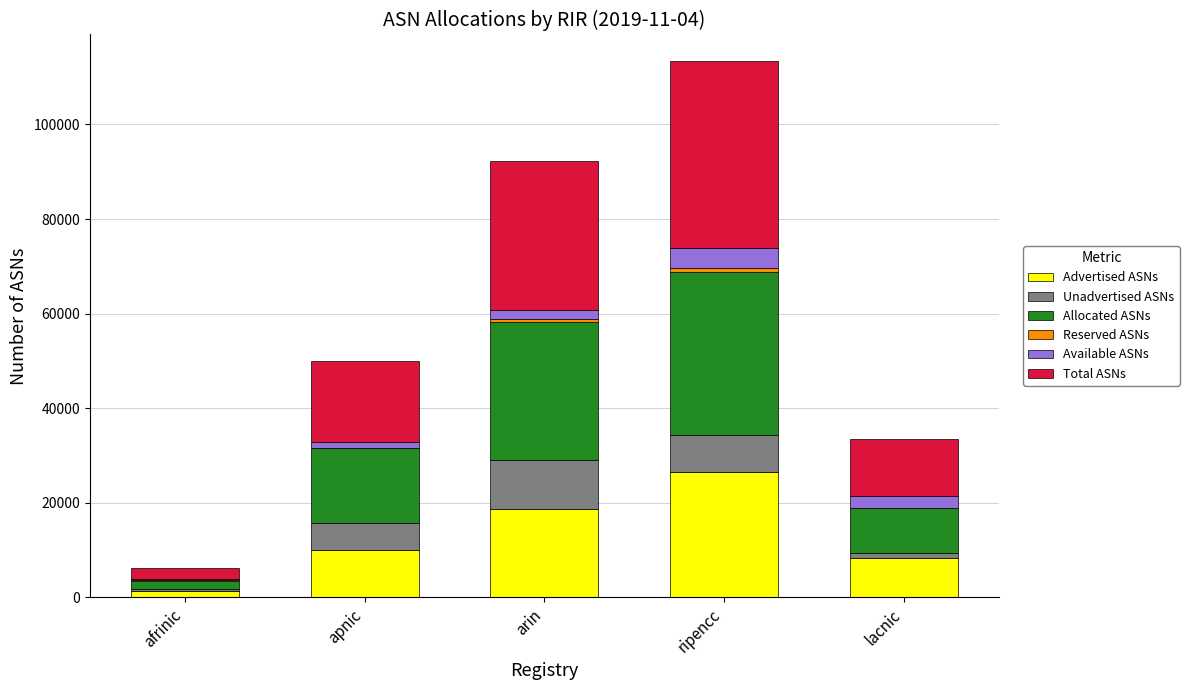

How many distinct data groups are displayed?

6